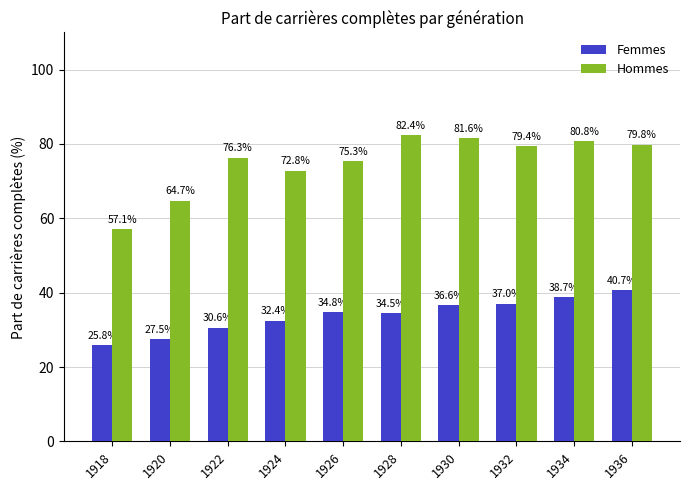

How many values in the Femmes series exceed 34?

6